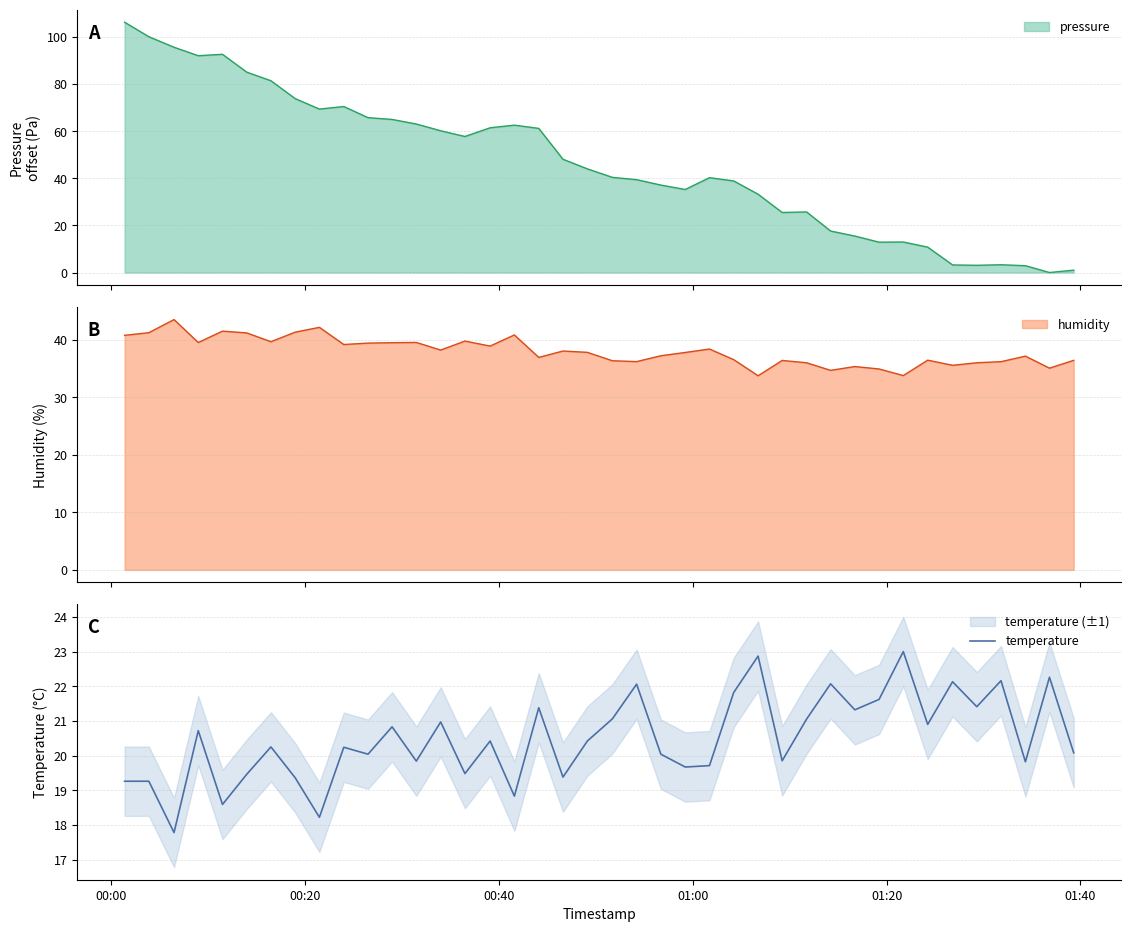

What is the maximum value for temperature?

23.0